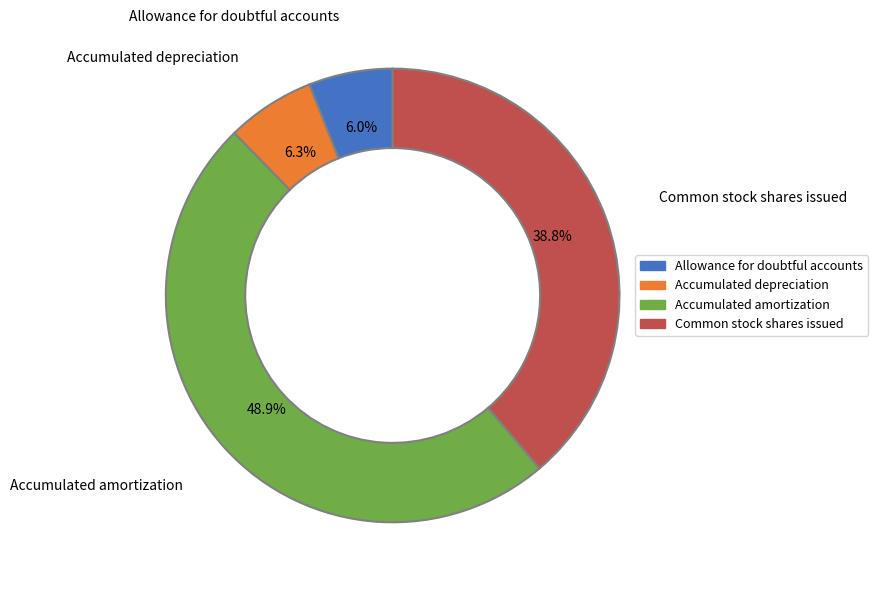

To the nearest percent, what is the difference between the largest and smallest slice percentages?

43%